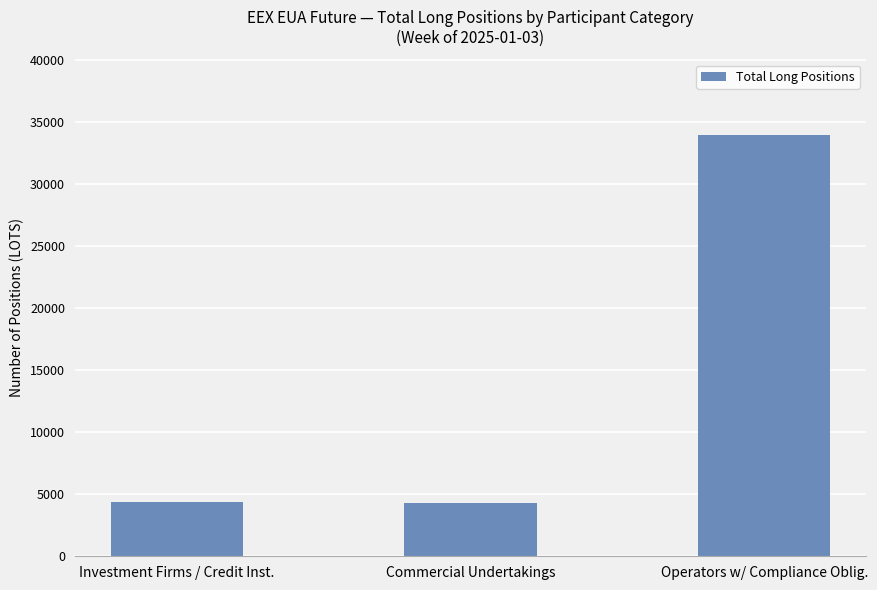

Which has a higher value, Investment Firms / Credit Inst. or Operators w/ Compliance Oblig.?

Operators w/ Compliance Oblig.